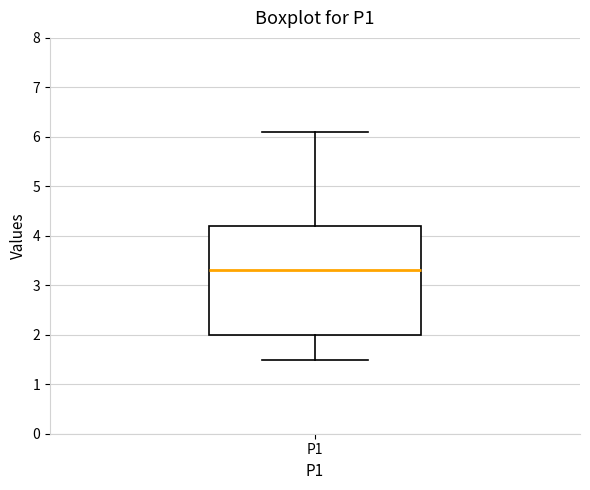

Where does the median line of the box for P1 sit on the y-axis? The values are not printed on the chart, so give them approximately, as read against the axis.

3.3